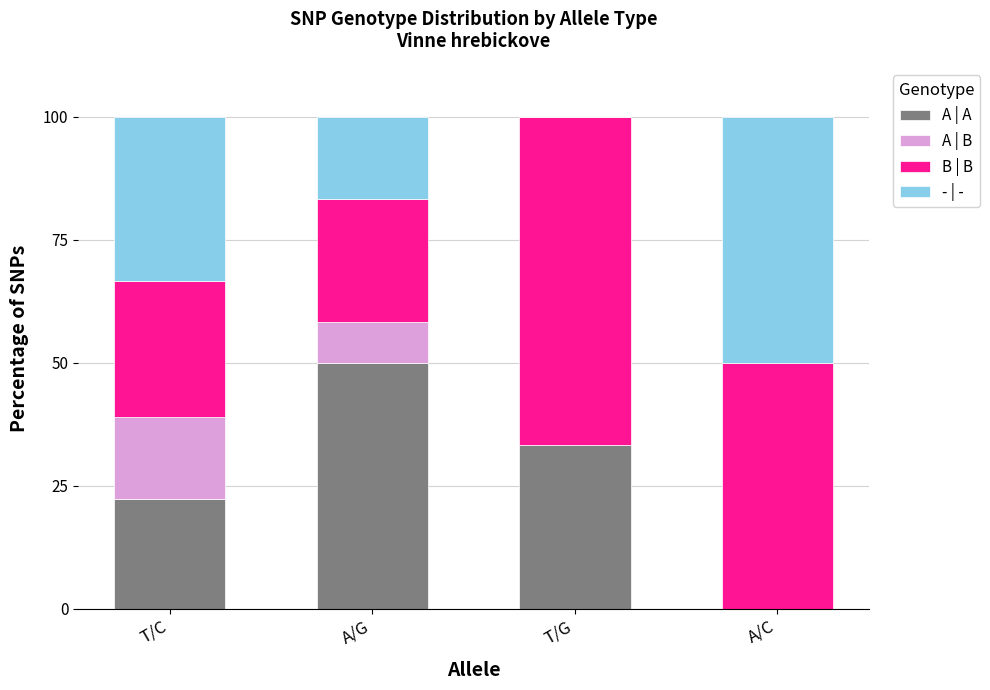

The A | A series shows -22.2 at A/C. True or false?

False